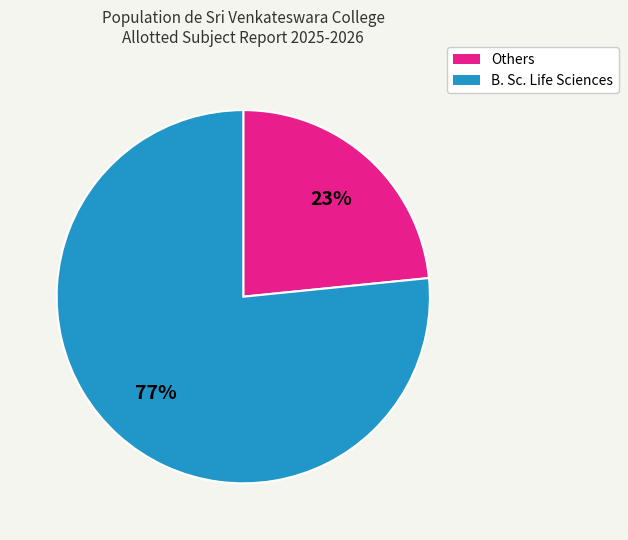

To the nearest percent, what is the average slice percentage?

50%